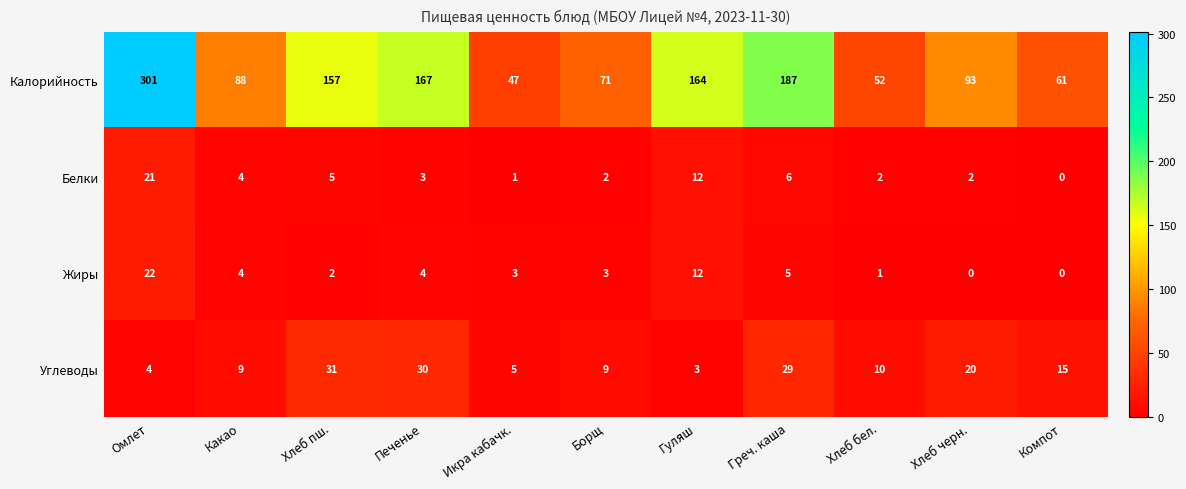

What is the difference between the maximum and second lowest values in the Углеводы series?

27